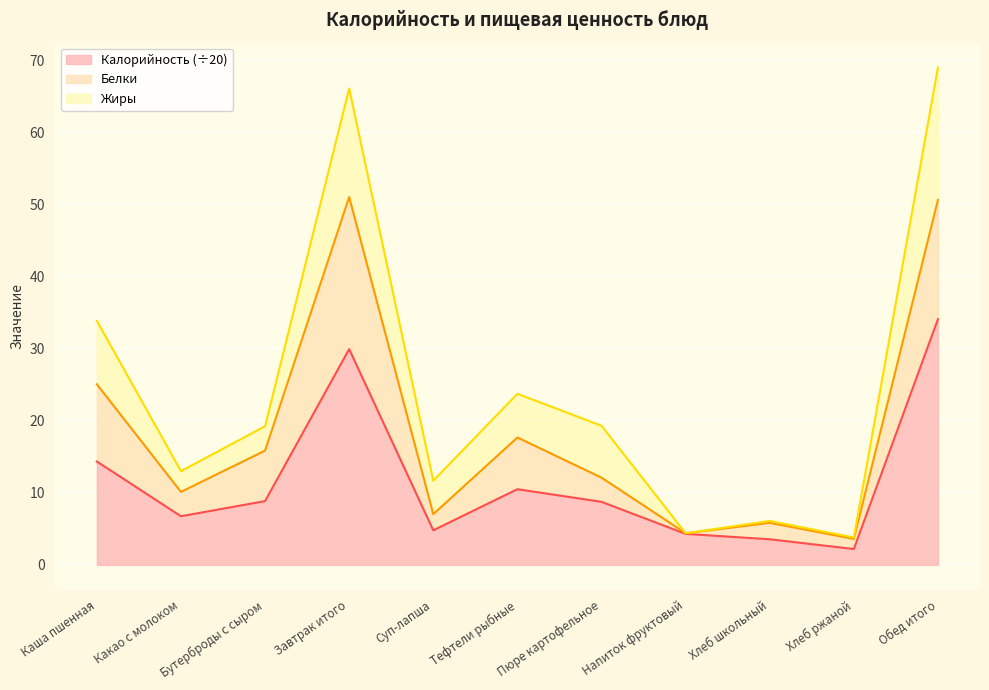

Which category has the highest value in the Калорийность (÷20) series?

Обед итого